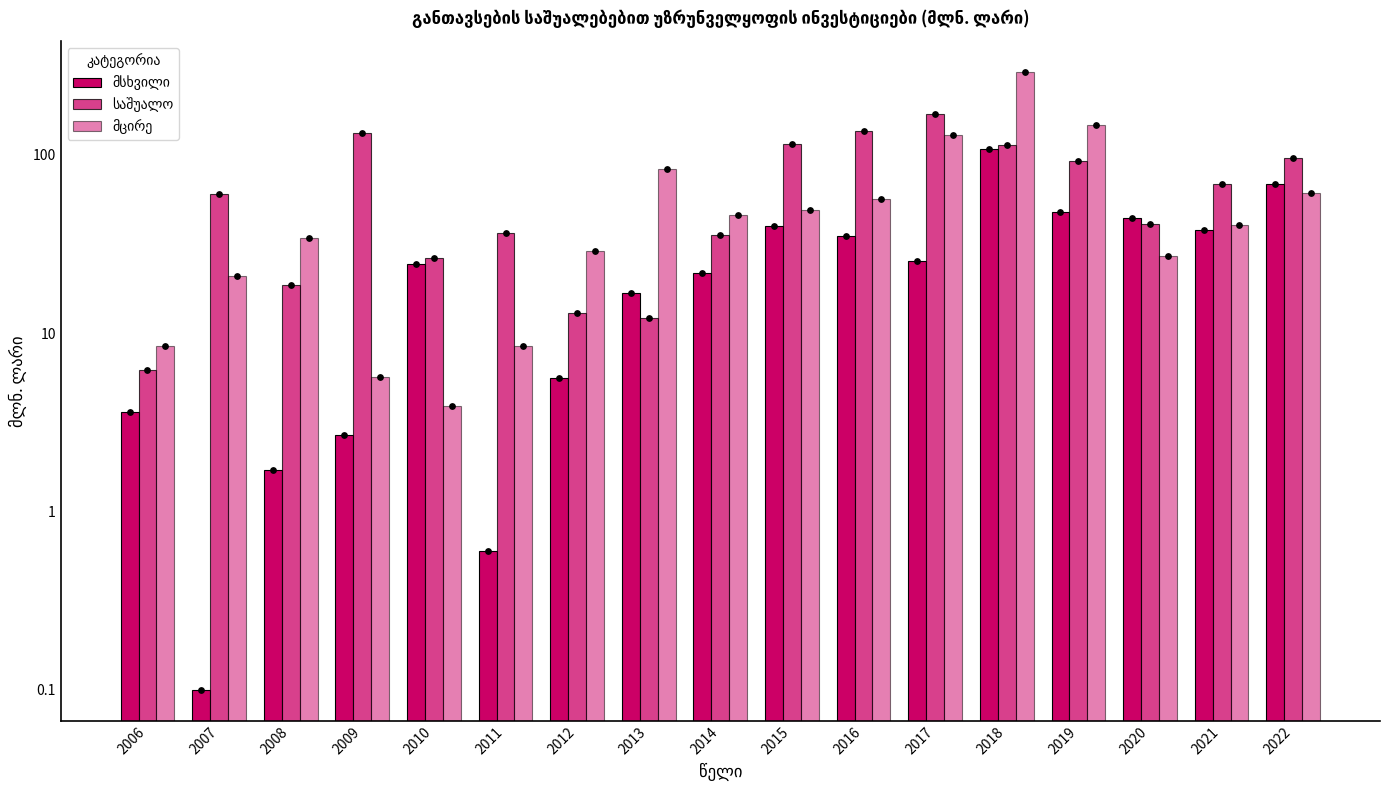

Which series contains the highest Y value?

მცირე